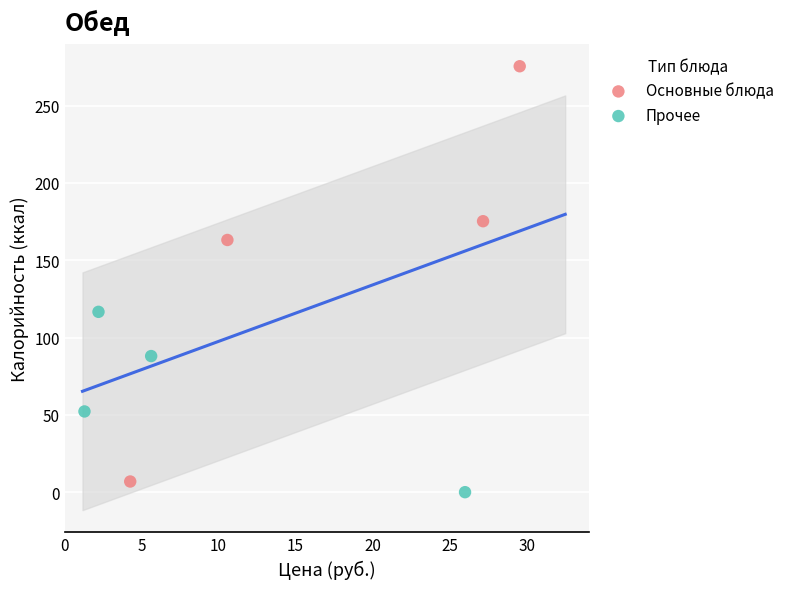

Which series contains the highest Y value?

Основные блюда